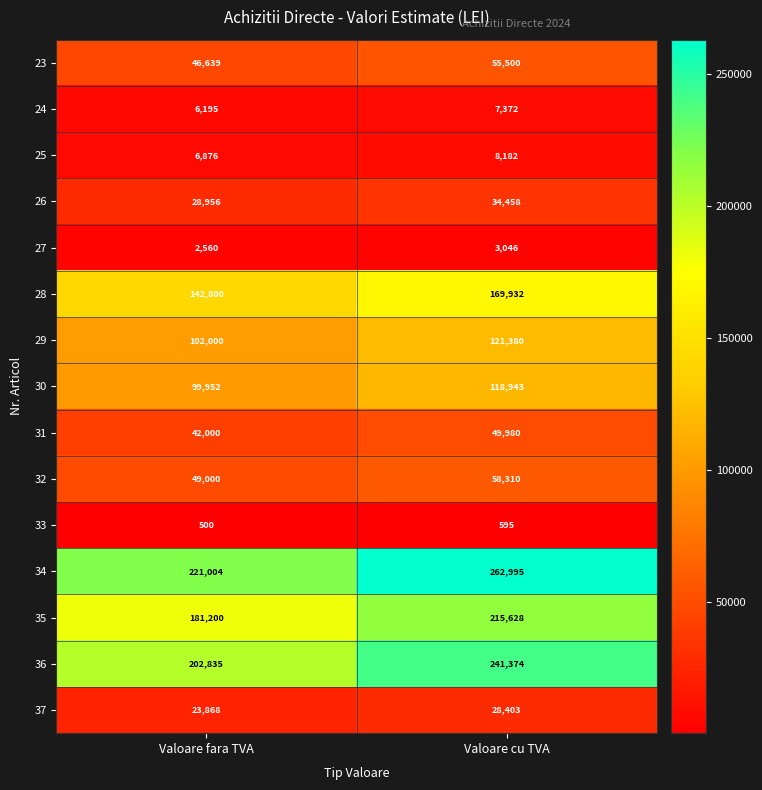

What is the total value across all series at Valoare fara TVA?

1156385